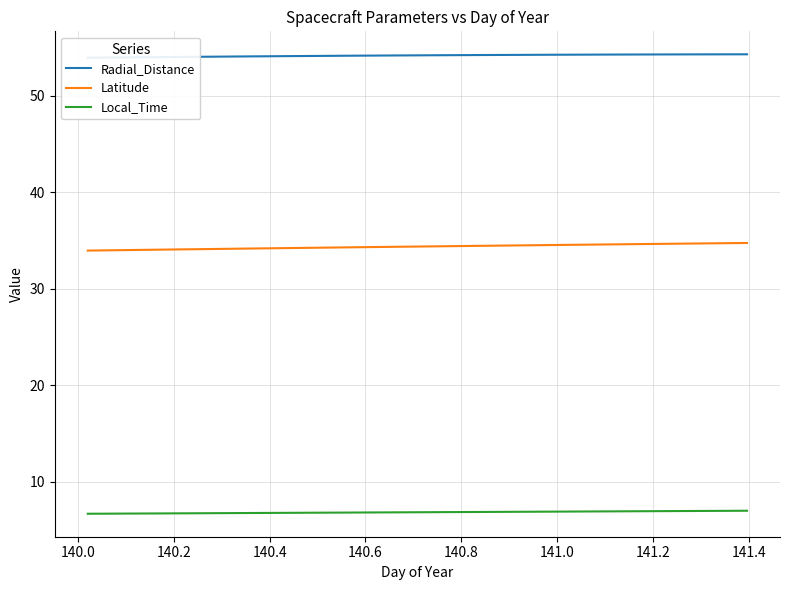

True or false: Local_Time and Latitude intersect in this chart.

False